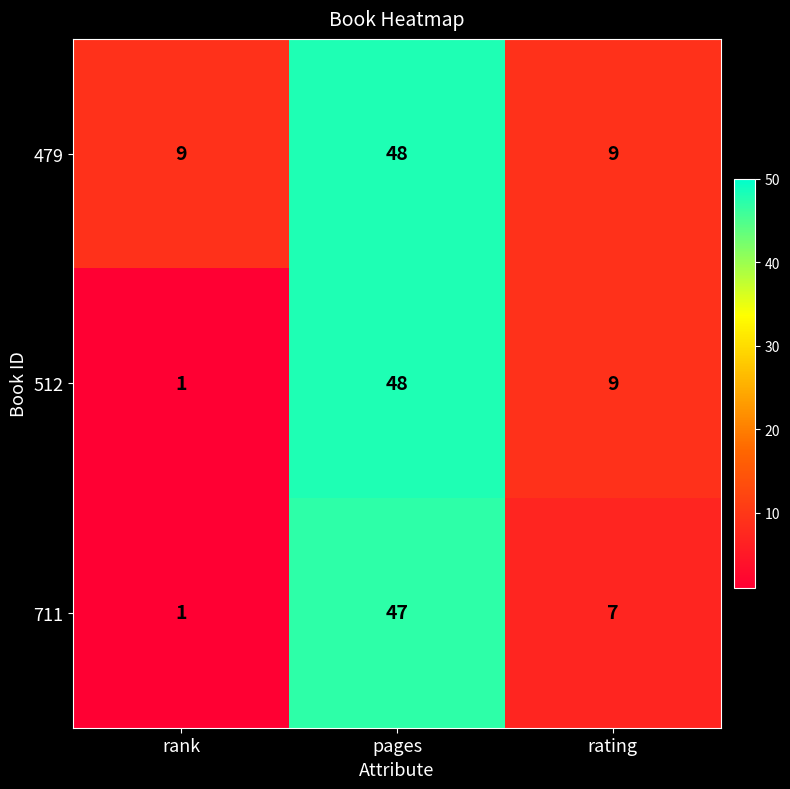

Where is 512 nearest to the value 24?

rating